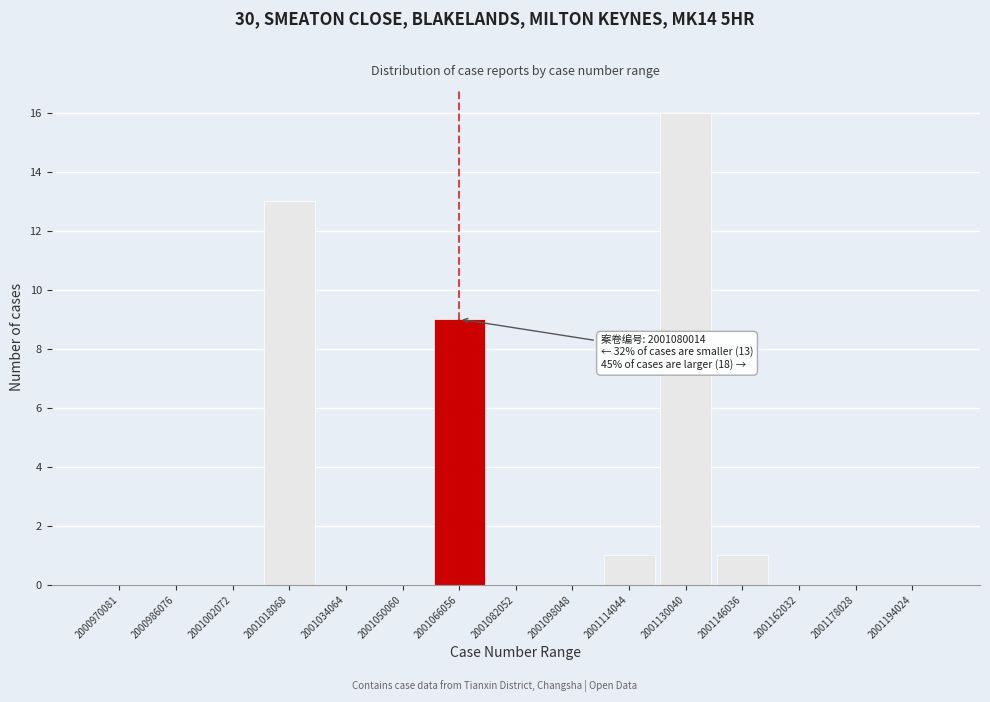

Reading right to left, list all the values displayed in this chart.

2001194024=0	2001178028=0	2001162032=0	2001146036=1	2001130040=16	2001114044=1	2001098048=0	2001082052=0	2001066056=9	2001050060=0	2001034064=0	2001018068=13	2001002072=0	2000986076=0	2000970081=0